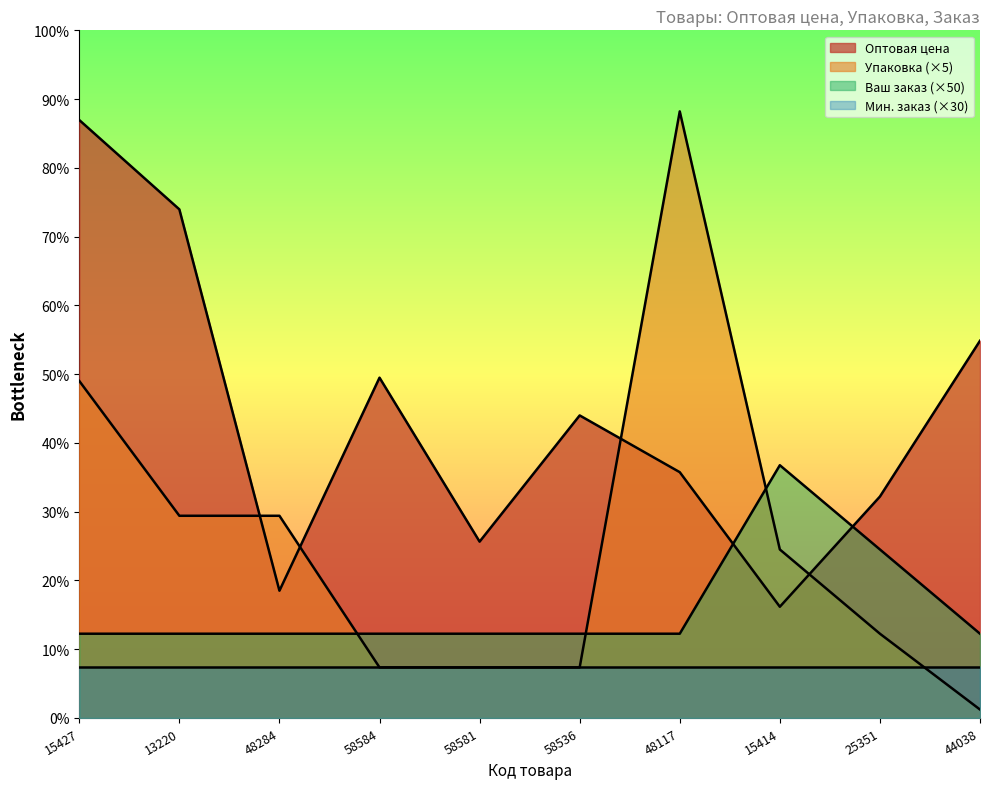

What is the label of the 10th point from the right?

15427